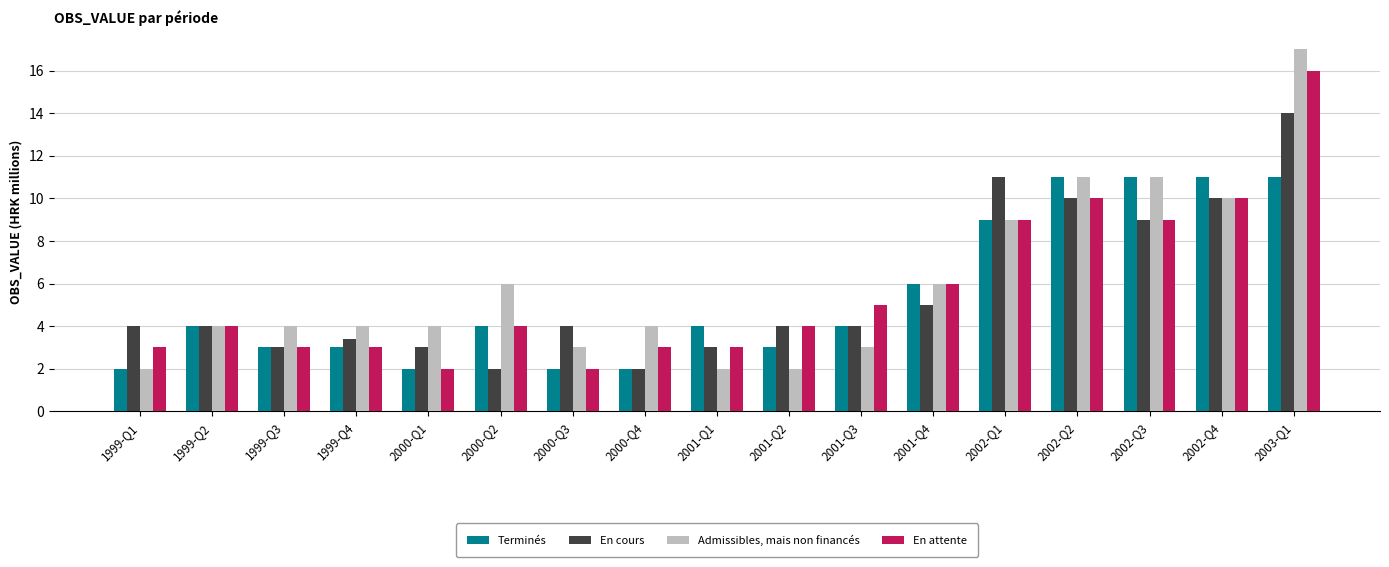

How many categories are shown in the chart?

17